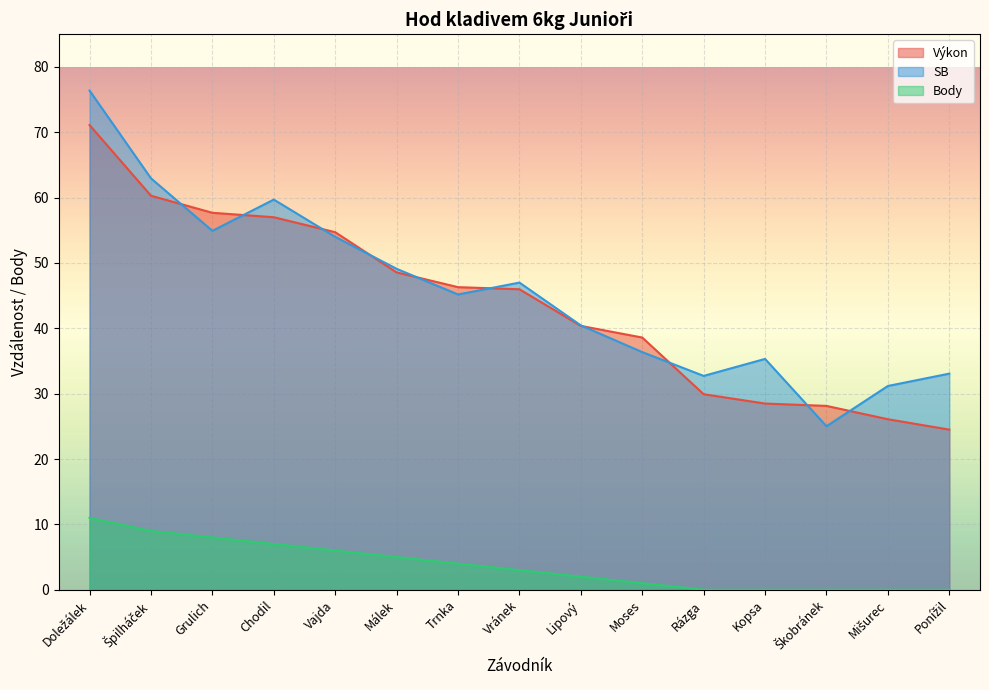

Which series changed the most between Lipový and Rázga?

Výkon